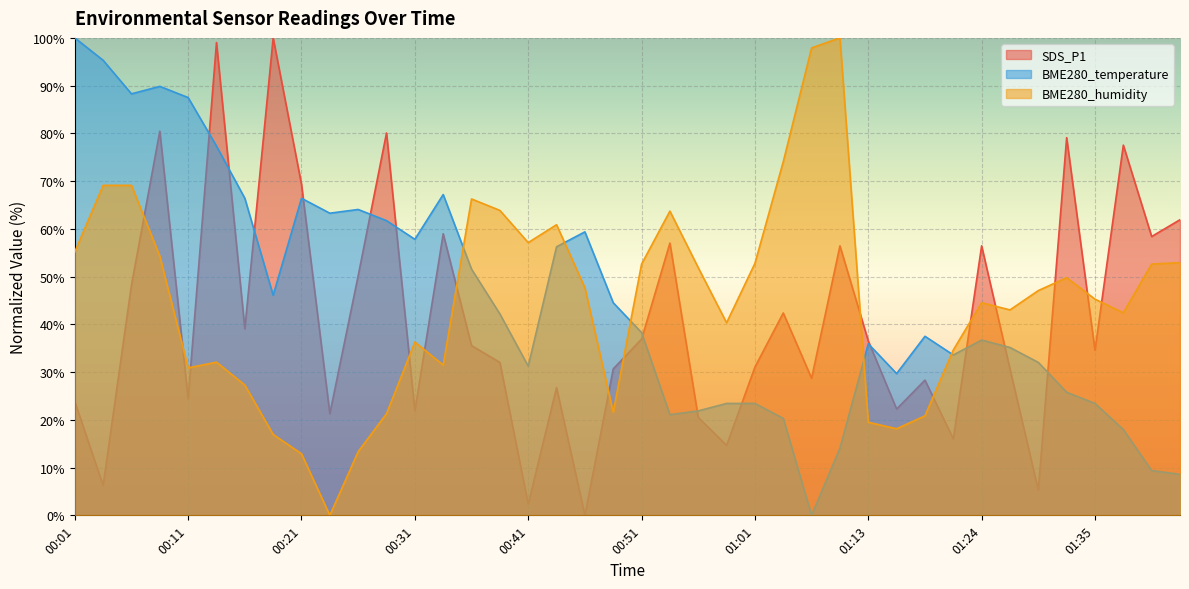

Reading left to right, what are all the values shown in this chart?

SDS_P1: 23.8	6.2	48.2	80.5	24.4	99.0	39.1	100.0	69.3	21.3	50.2	80.1	21.9	59.0	35.5	32.0	2.3	26.8	0.0	30.7	36.9	57.0	20.5	14.6	31.1	42.4	28.7	56.4	36.5	22.3	28.3	16.0	56.4	30.7	5.3	79.1	34.6	77.5	58.4	61.9
BME280_temperature: 100.0	95.3	88.3	89.8	87.5	77.3	66.4	46.1	66.4	63.3	64.1	61.7	57.8	67.2	51.6	42.2	31.2	56.3	59.4	44.5	38.3	21.1	21.9	23.4	23.4	20.3	0.0	14.1	35.9	29.7	37.5	33.6	36.7	35.2	32.0	25.8	23.4	18.0	9.4	8.6
BME280_humidity: 55.2	69.1	69.1	54.3	30.9	32.1	27.3	16.9	12.9	0.0	13.3	21.3	36.3	31.5	66.3	63.9	57.1	60.9	47.7	21.6	52.6	63.7	51.9	40.3	52.8	74.1	97.9	100.0	19.5	18.1	20.8	34.6	44.5	43.0	47.1	49.8	45.3	42.4	52.6	52.9